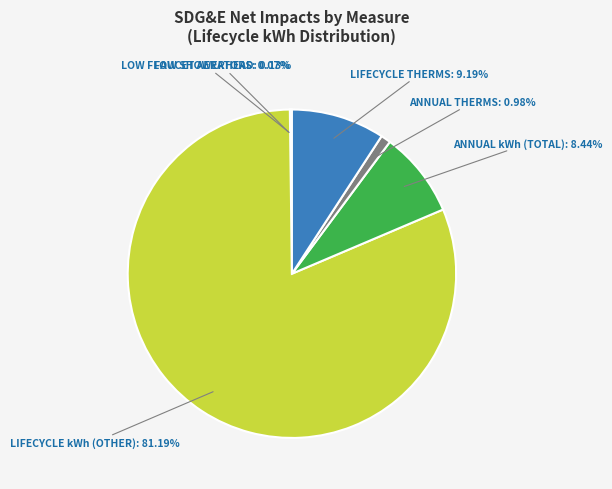

Is there a majority slice in this chart?

Yes